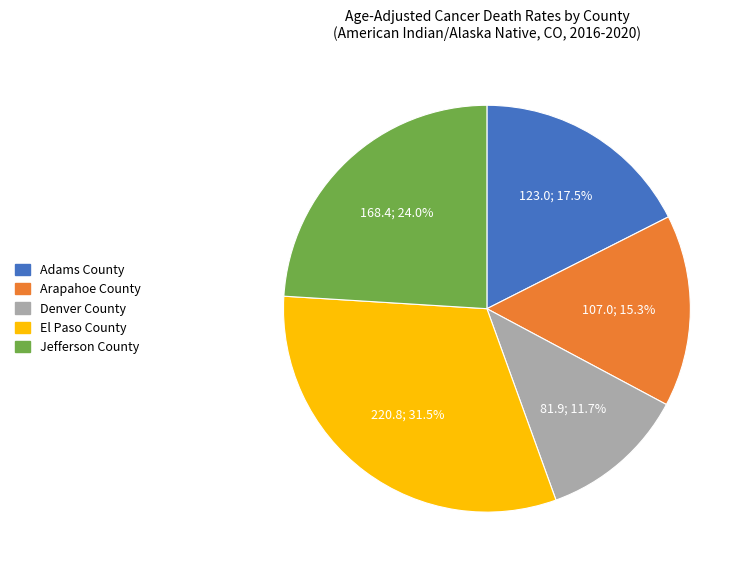

Which slice is the largest?

El Paso County